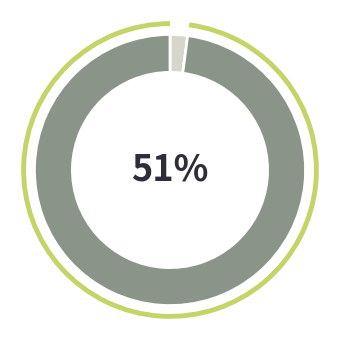

What percentage do Рабочая документация and Строительство together represent?

100.0%